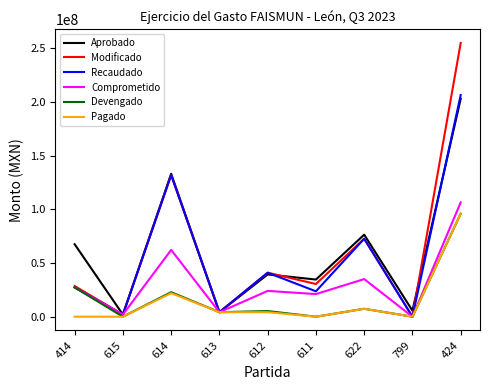

Where is the first local minimum for Aprobado?

615